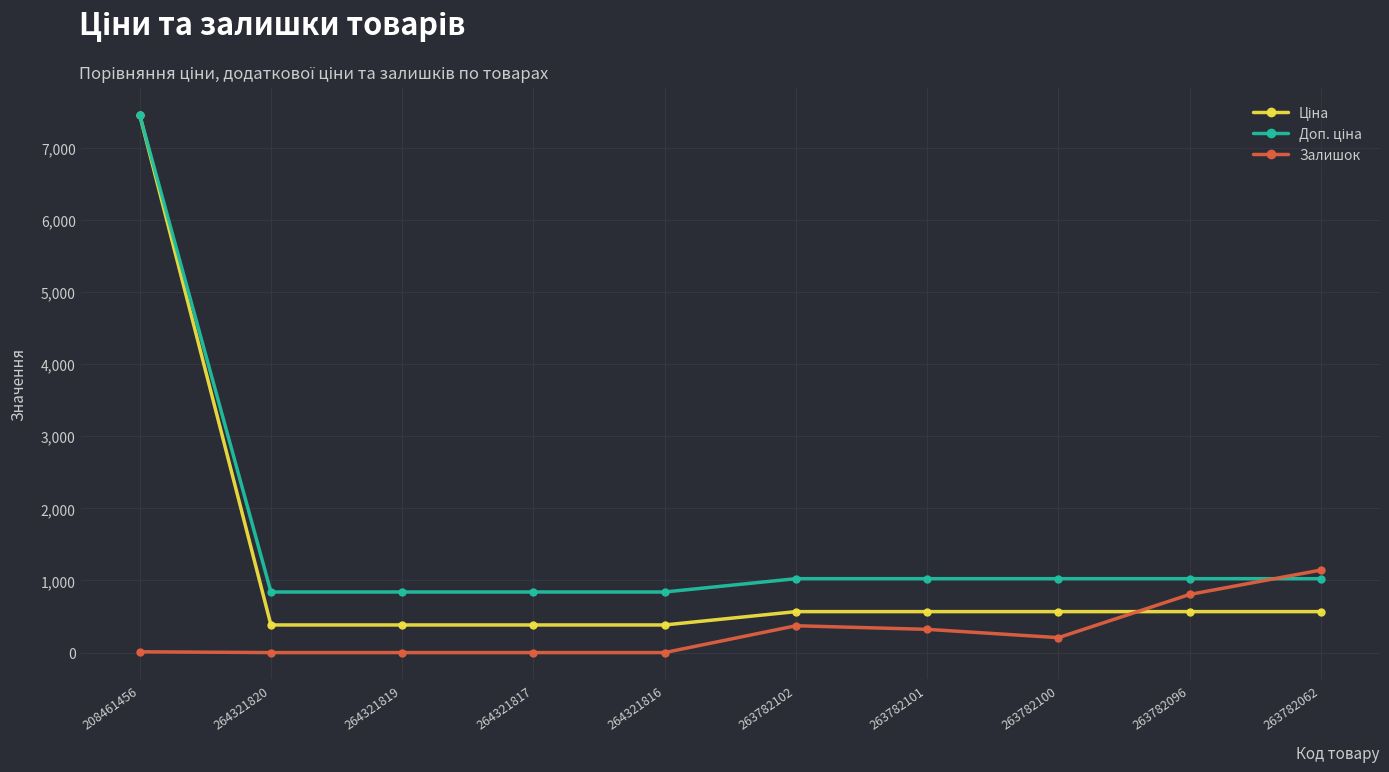

Is it true that Залишок equals 1144.0 at 263782062?

True